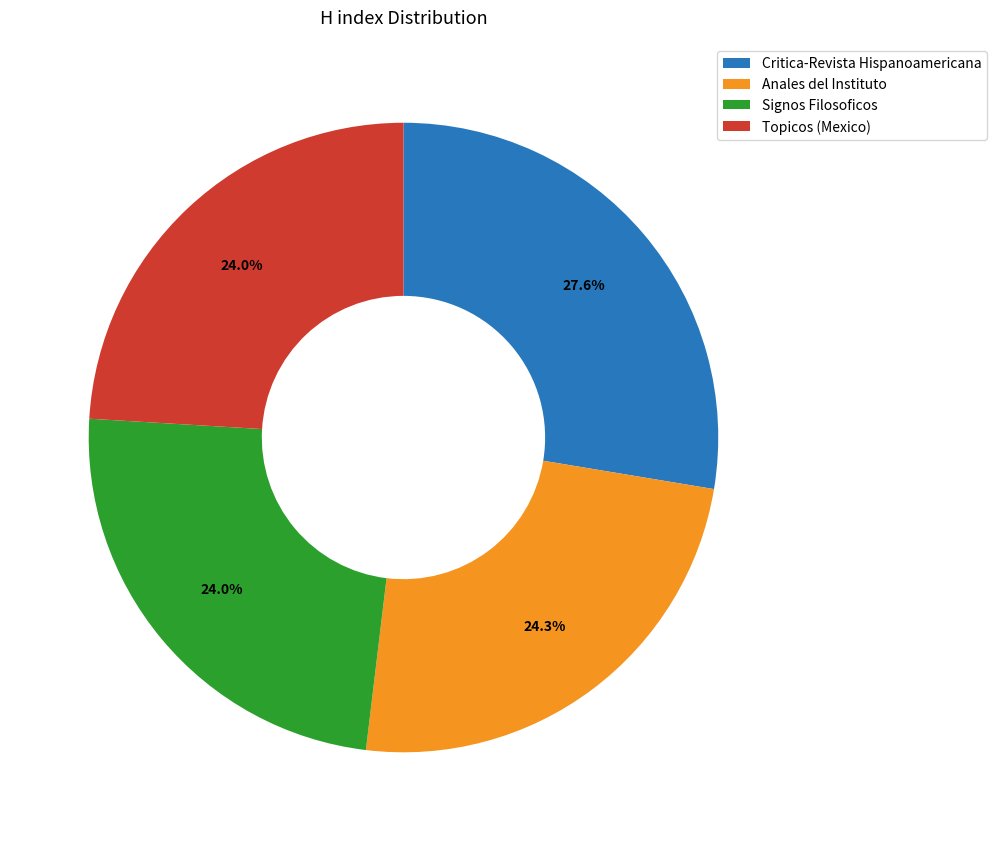

Does any single category account for the majority?

No